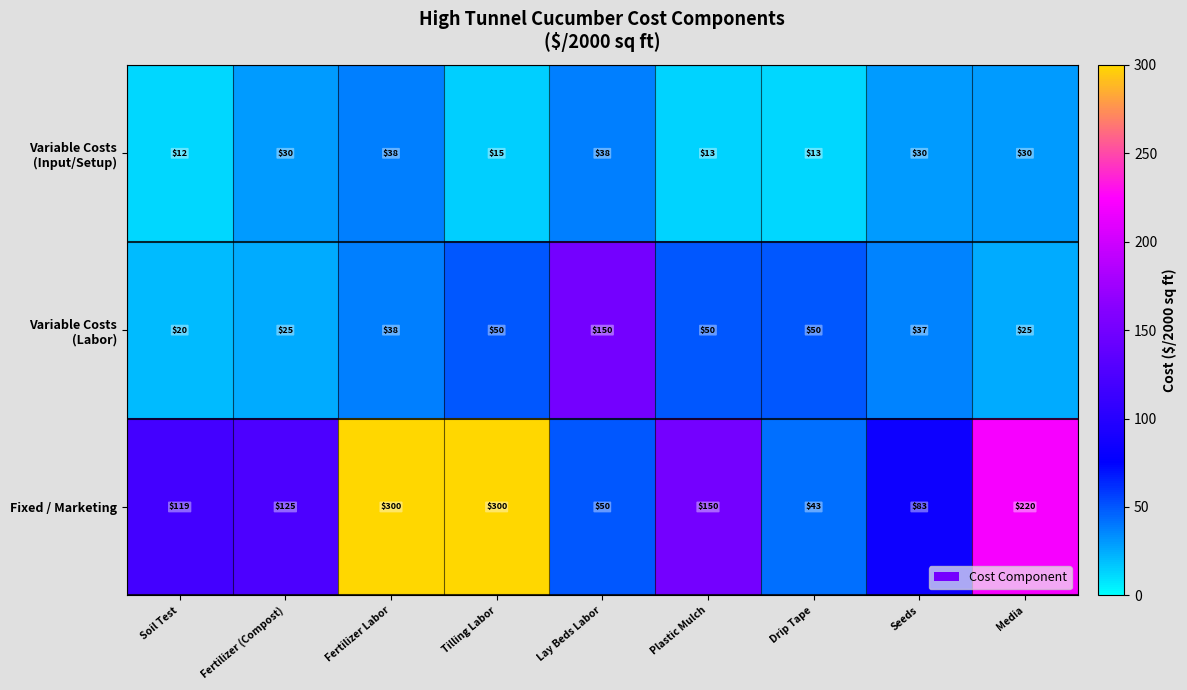

Is it true that Fixed / Marketing equals 50 at Lay Beds Labor?

True